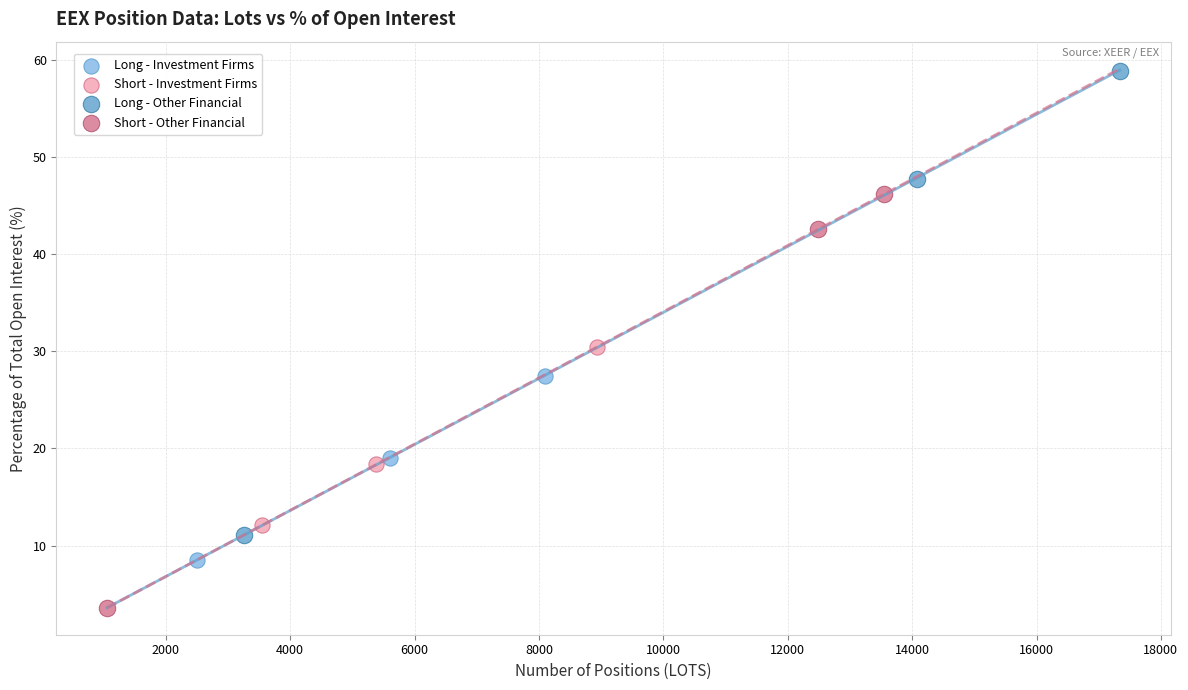

What are all the series names shown in the legend?

Long - Investment Firms, Short - Investment Firms, Long - Other Financial, Short - Other Financial